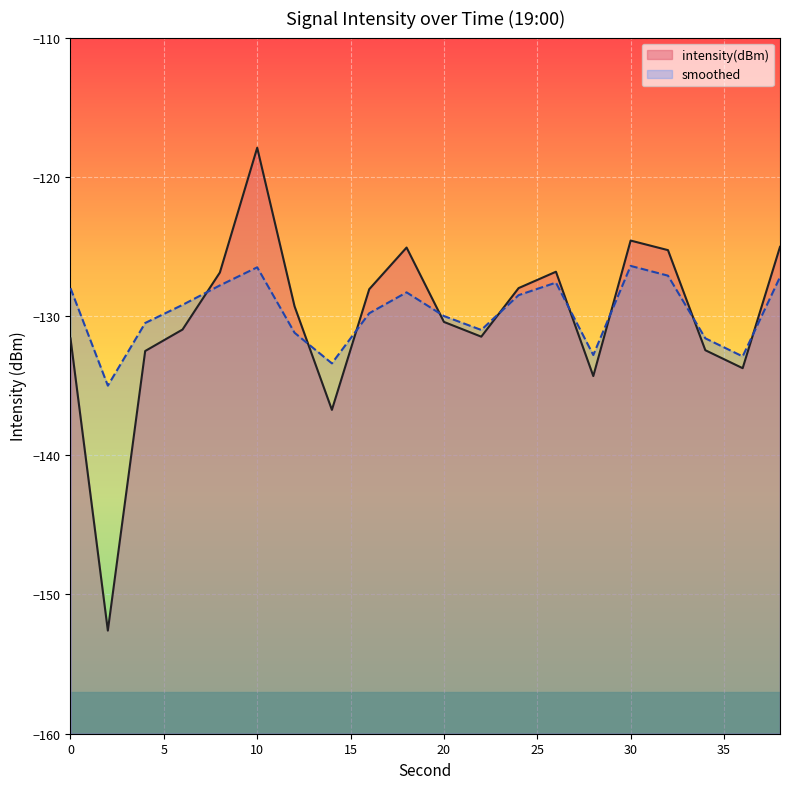

What is the total value across all series at 24?

-256.5